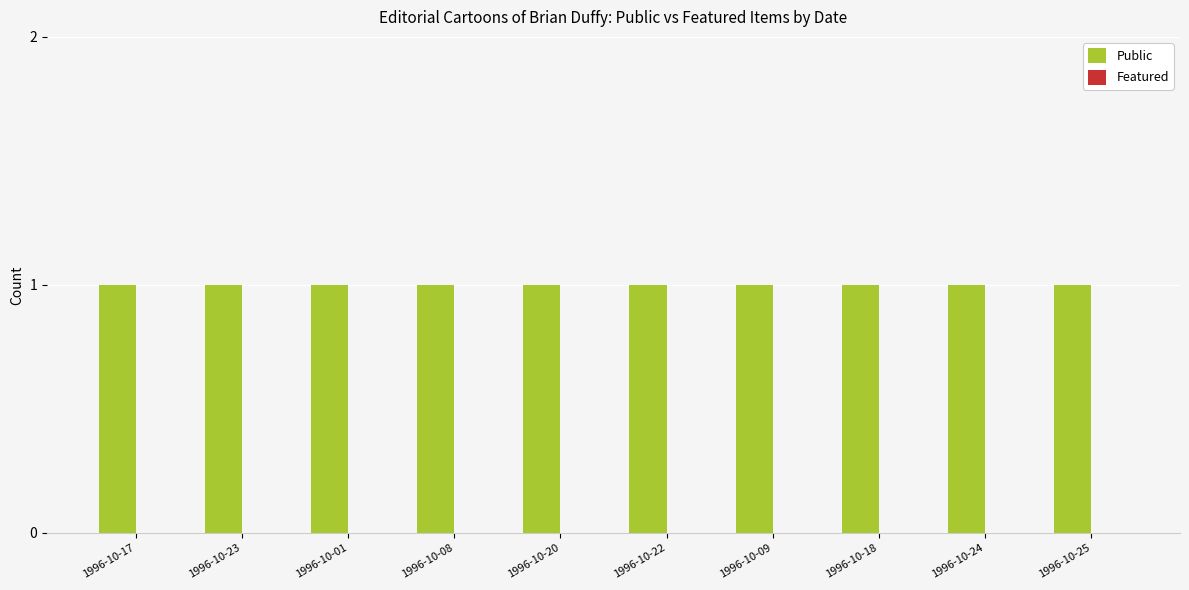

At which label is Public closest to 1?

1996-10-17